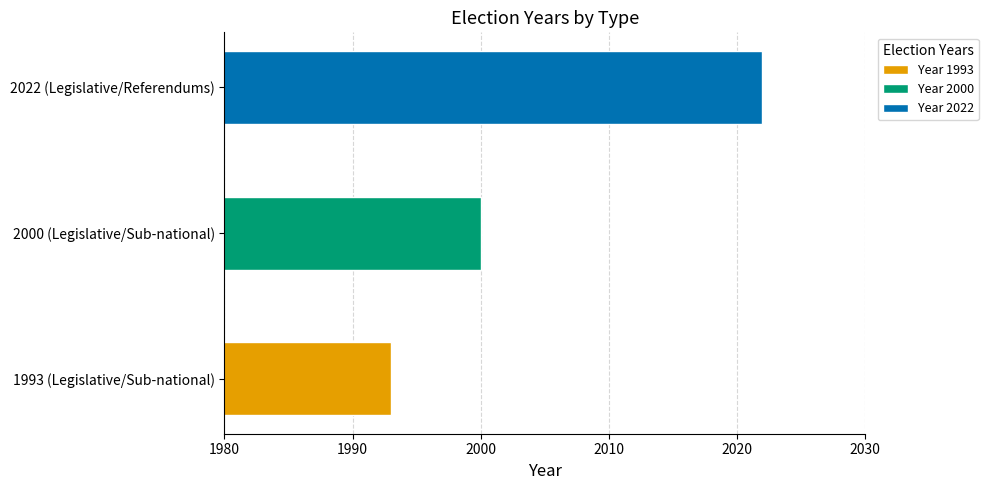

What position from the right is 2000 (Legislative/Sub-national)?

2